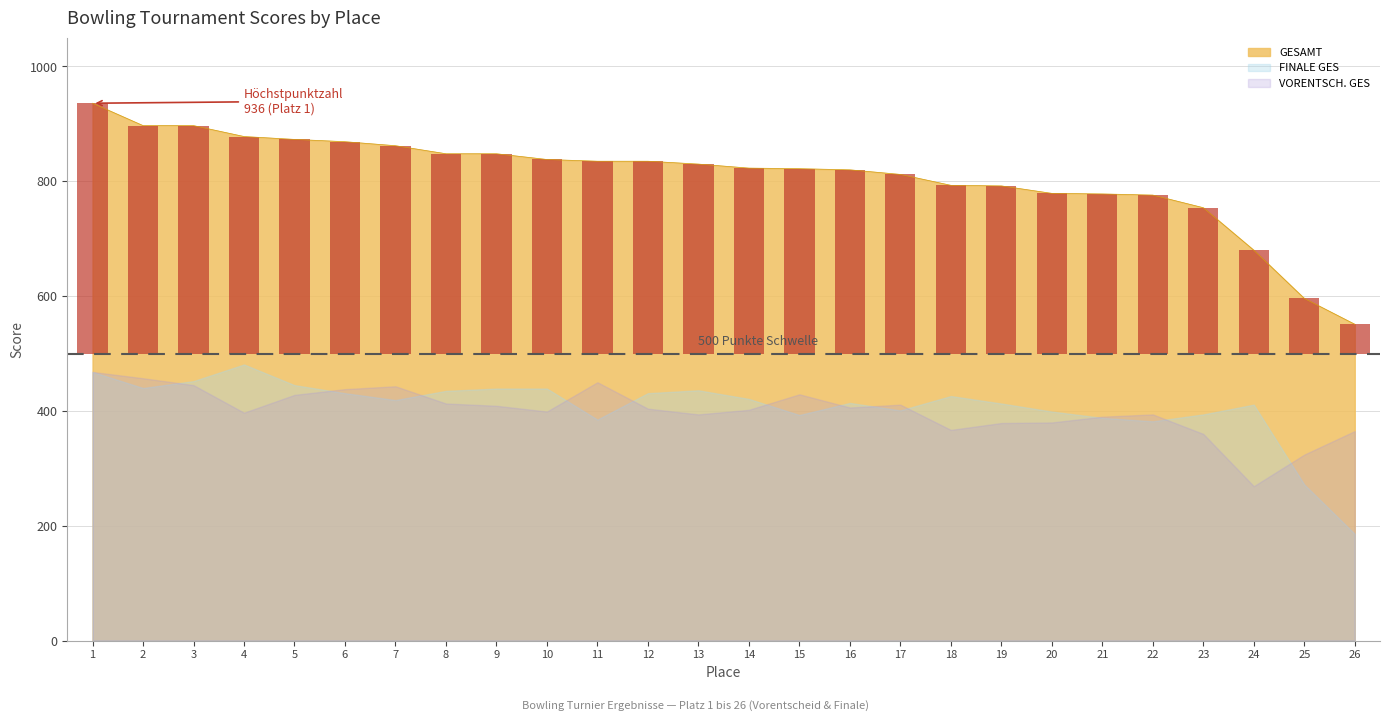

How many values in the VORENTSCH. GES series exceed 404?

12